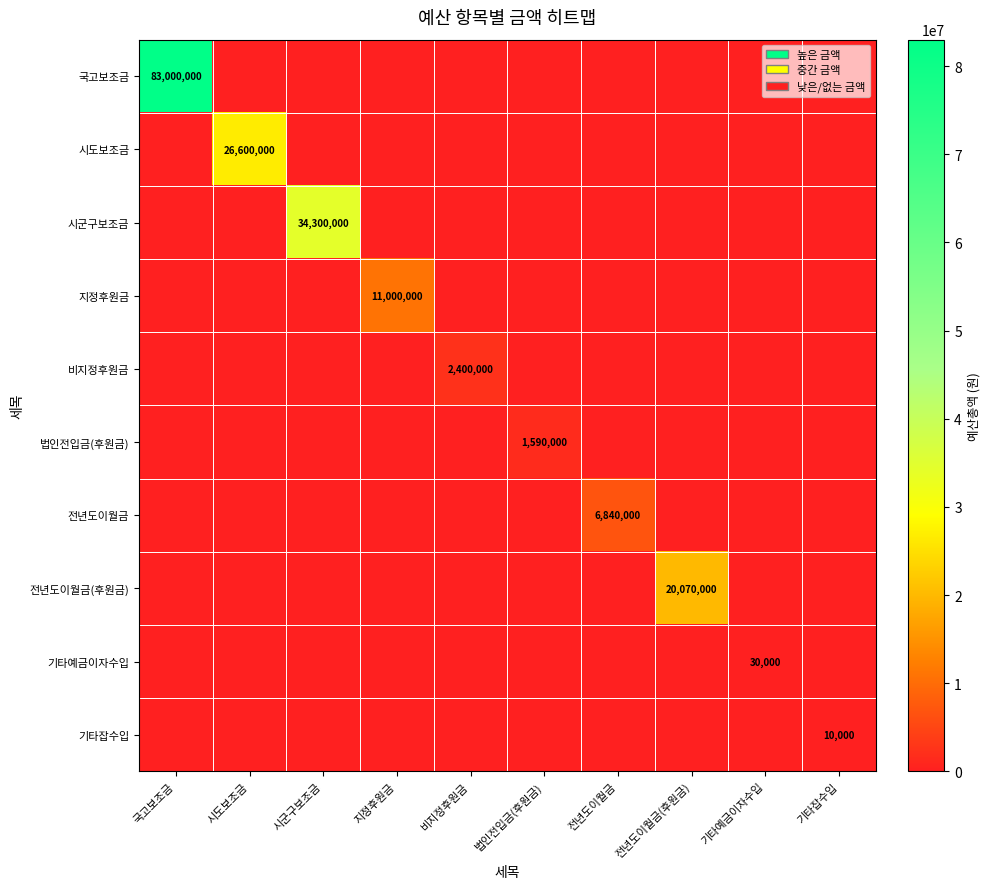

How many values in 전년도이월금 are above zero?

1